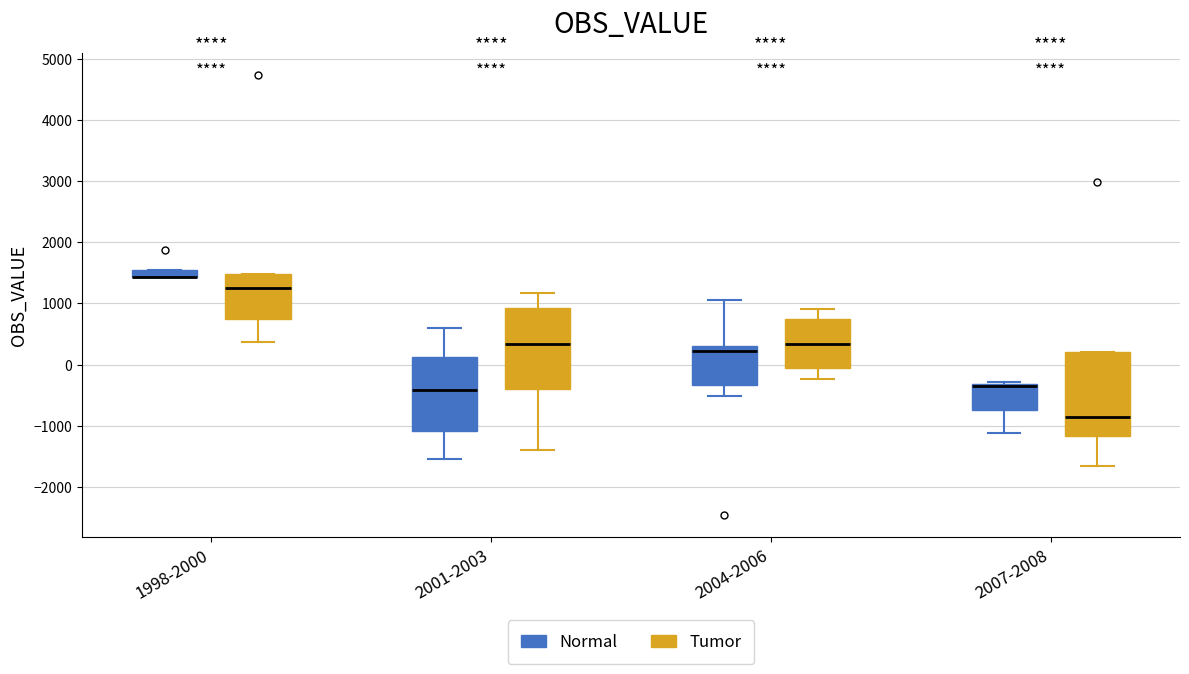

Where is the upper edge of the box for 2007-2008 (Tumor) on the y-axis? The values are not printed on the chart, so give them approximately, as read against the axis.

200